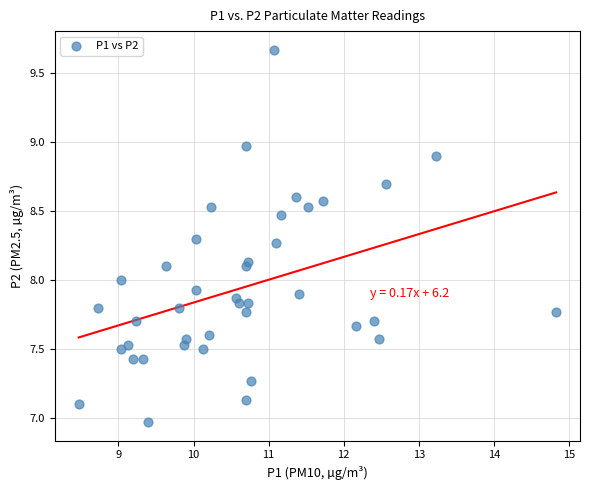

What is the range of X values (max minus min)?

6.4